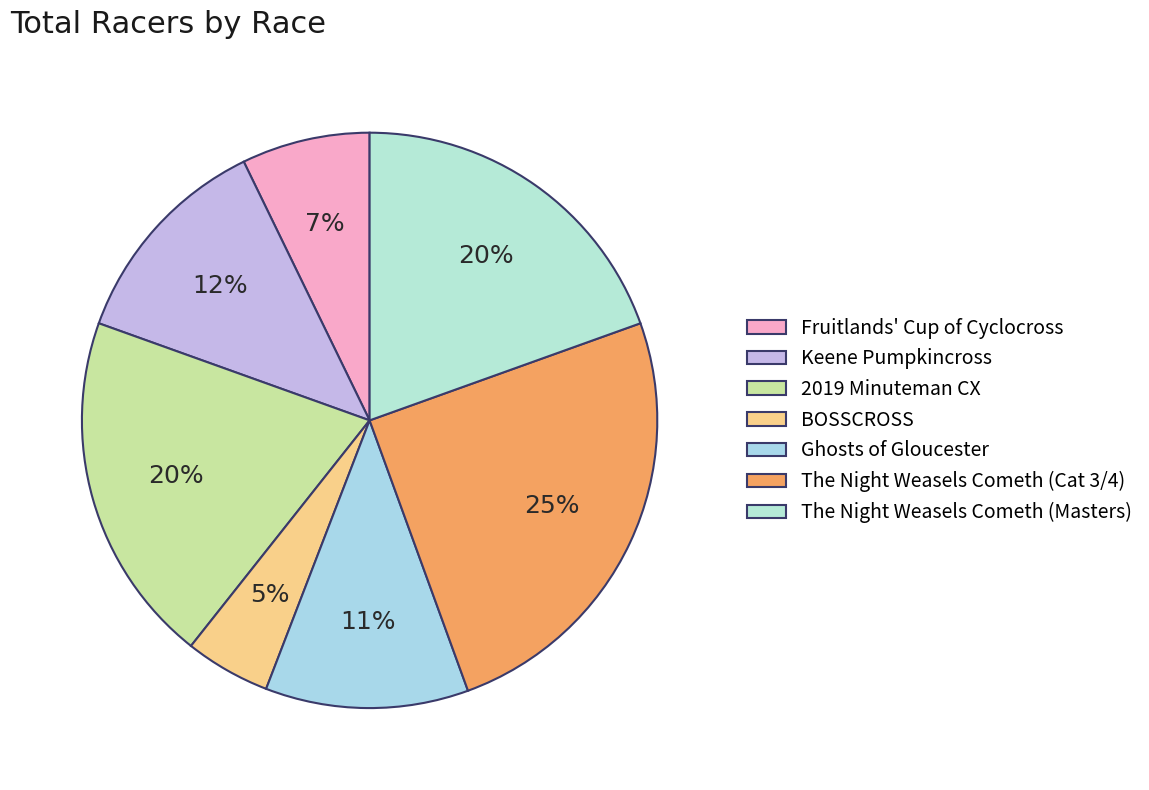

What percentage do Ghosts of Gloucester and Fruitlands' Cup of Cyclocross together represent?

18.6%